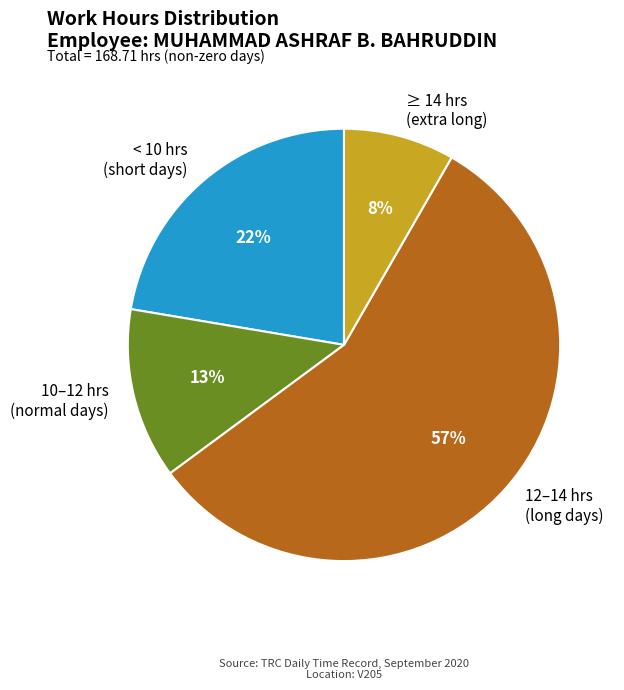

To the nearest percent, what portion does ≥ 14 hrs (extra long) represent?

8%